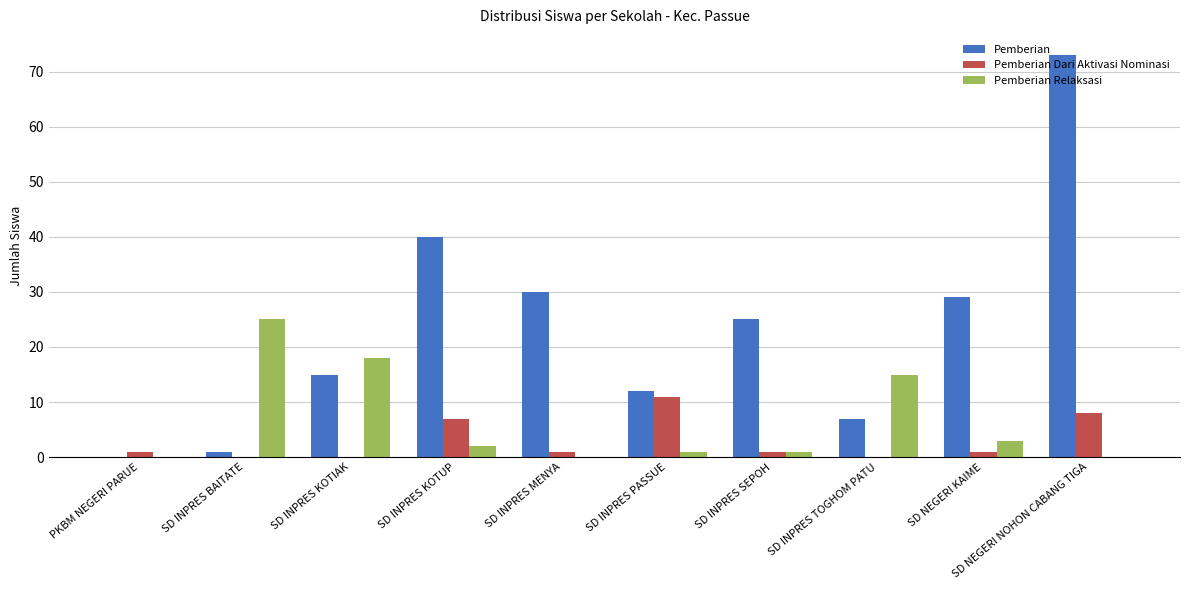

What is the maximum value shown in the chart?

73